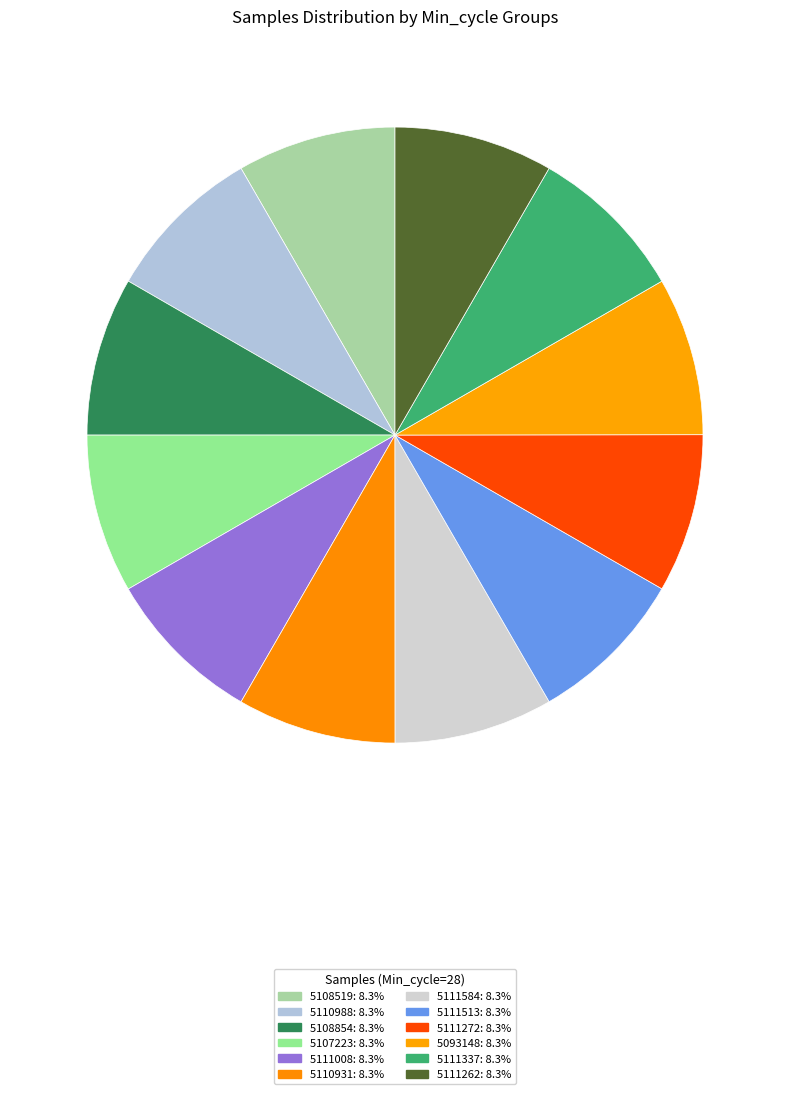

Count the number of slices in the pie.

12